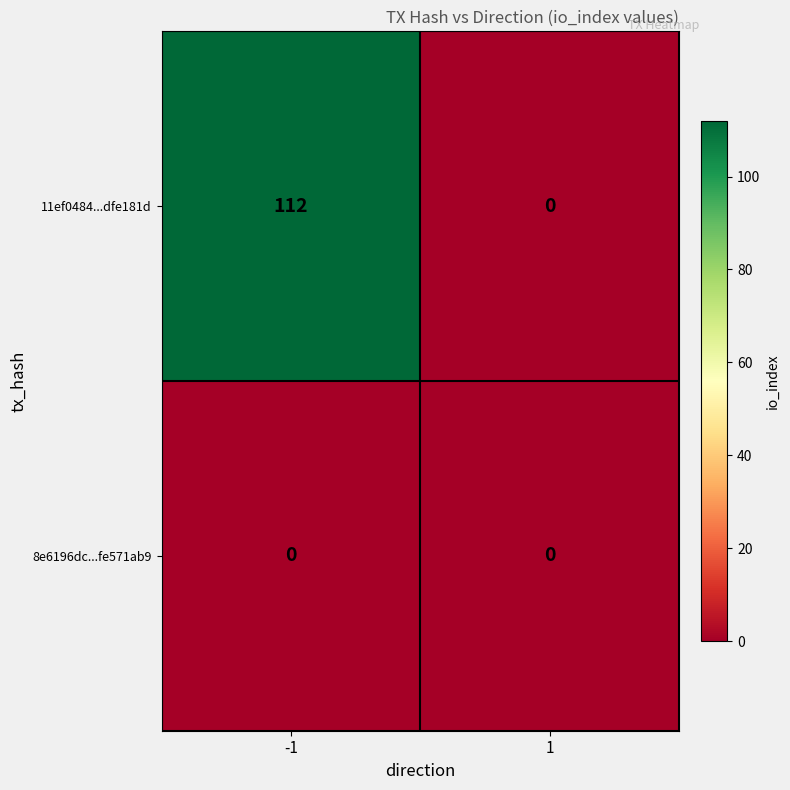

Read the 11ef0484...dfe181d value at -1, to the nearest 5.

110